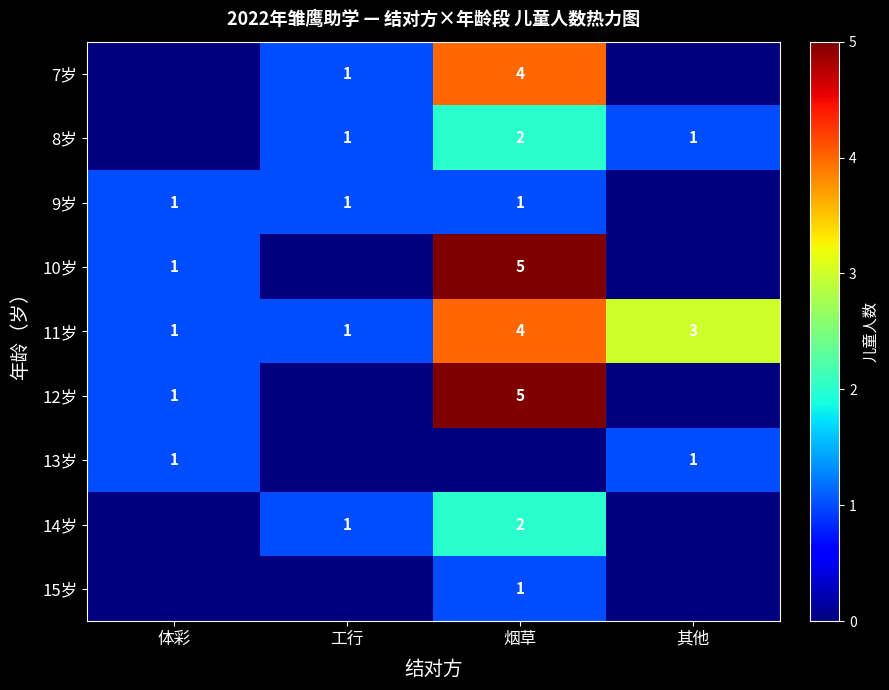

What is the spread (max minus min) of values at 烟草?

5